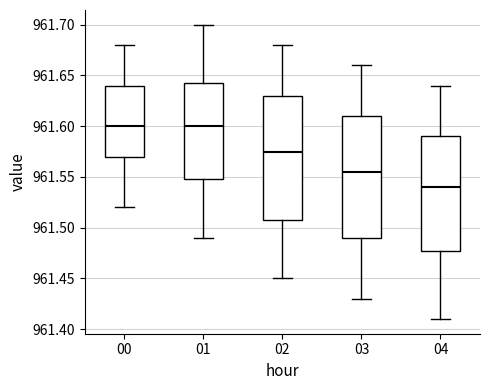

Where is the lower edge of the box at x = 01 on the y-axis? The values are not printed on the chart, so give them approximately, as read against the axis.

961.550